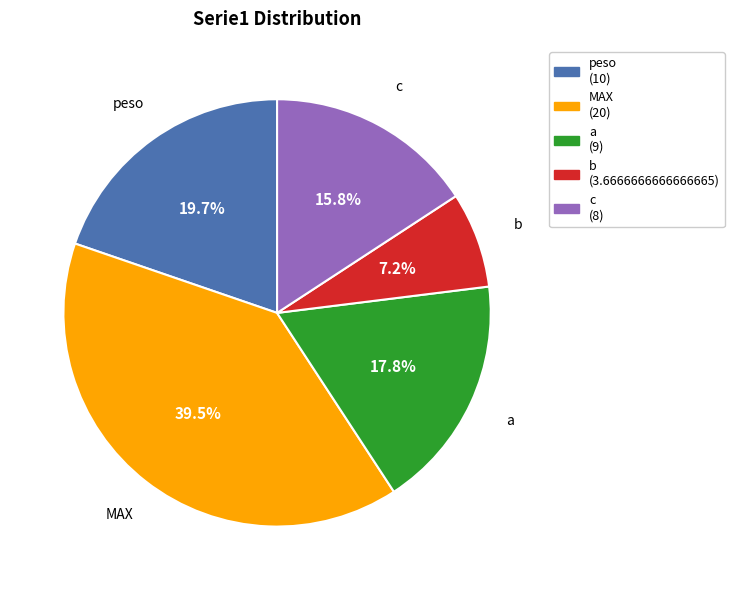

To the nearest percent, what is the difference between the largest and smallest slice percentages?

32%